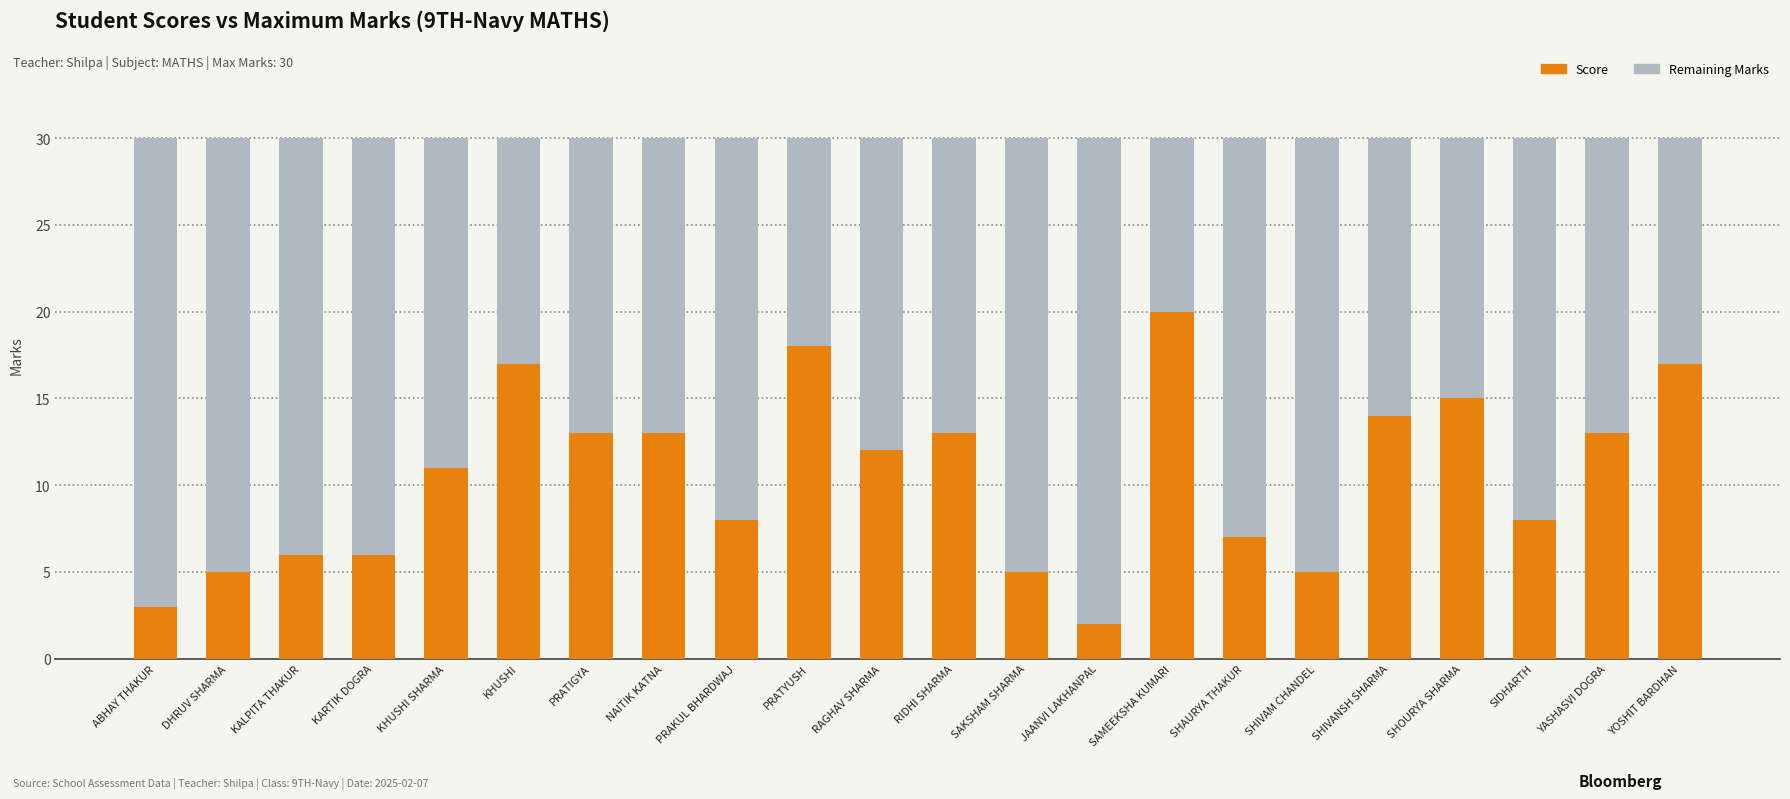

How many categories are shown in the chart?

22